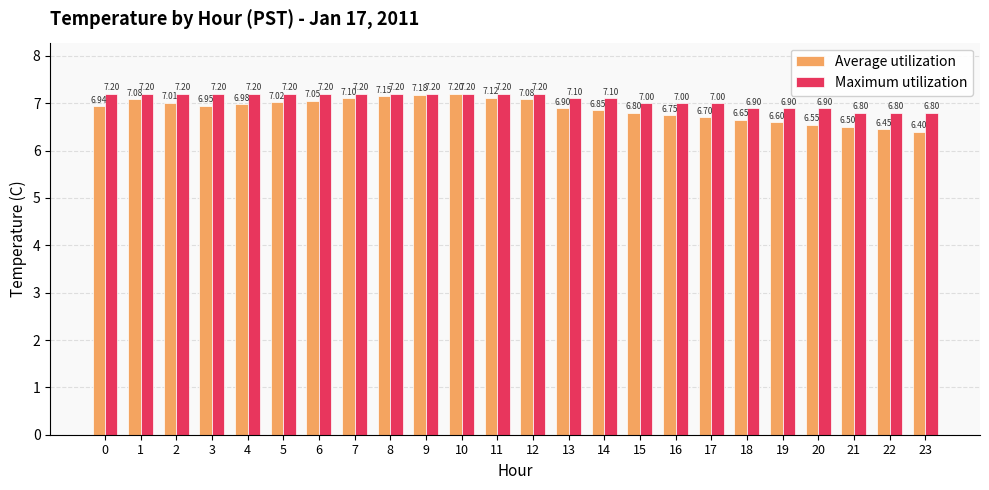

True or false: Maximum utilization has a value of 11.3 at 23.

False